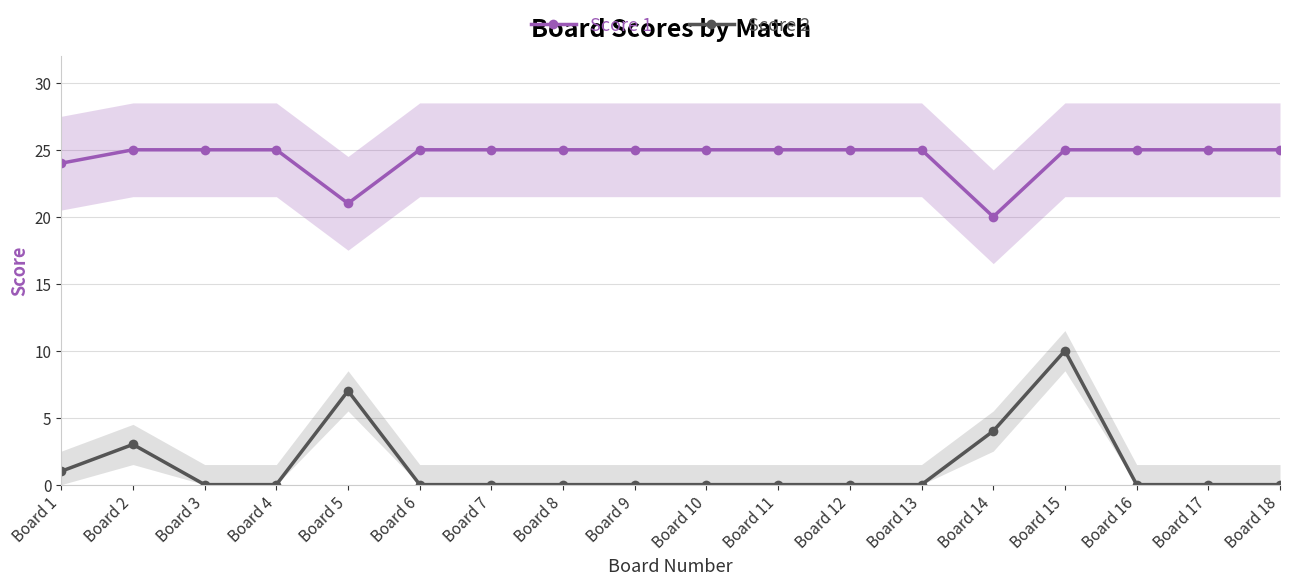

Reading right to left, transcribe all the data shown in this chart.

Score 1: 25	25	25	25	20	25	25	25	25	25	25	25	25	21	25	25	25	24
Score 2: 0	0	0	10	4	0	0	0	0	0	0	0	0	7	0	0	3	1